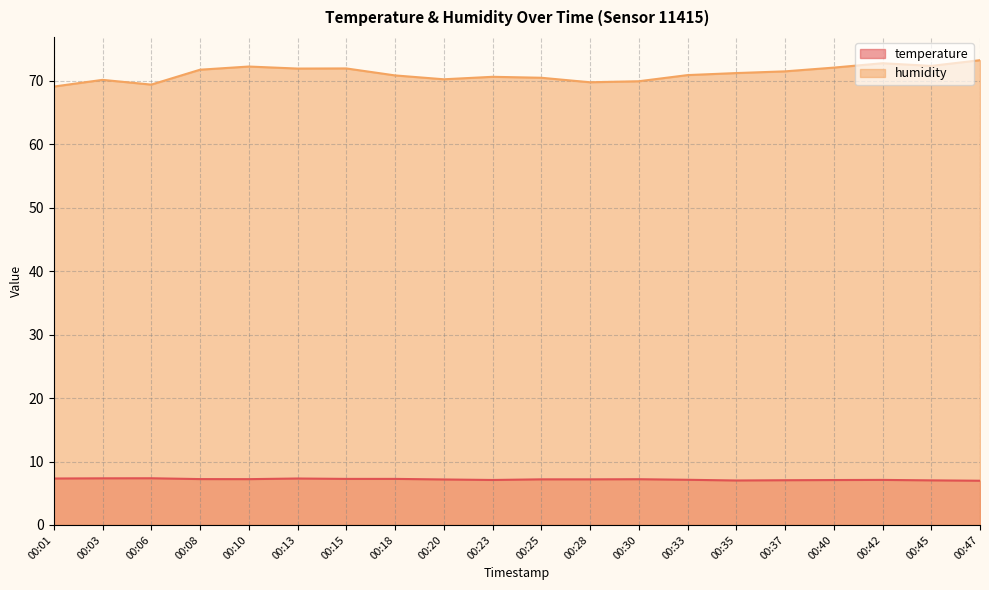

Which series has the largest range (max minus min)?

humidity